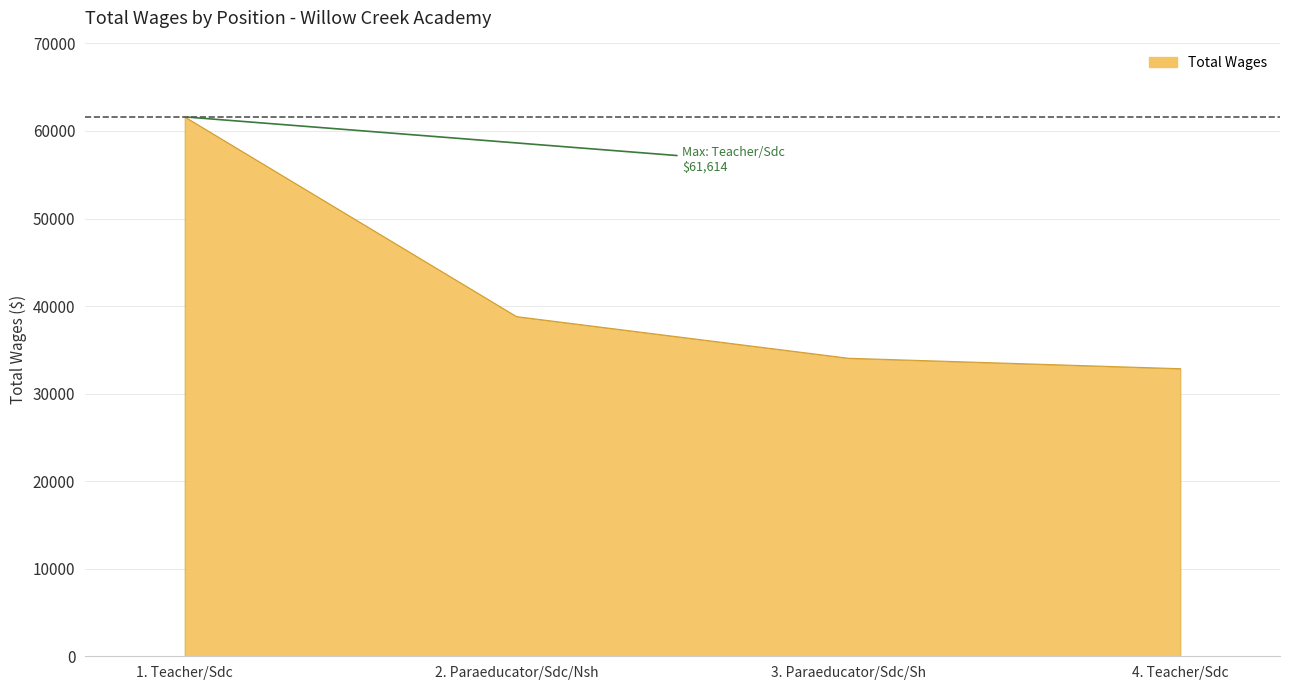

The chart shows a value of 38799 at 2. Paraeducator/Sdc/Nsh. True or false?

True